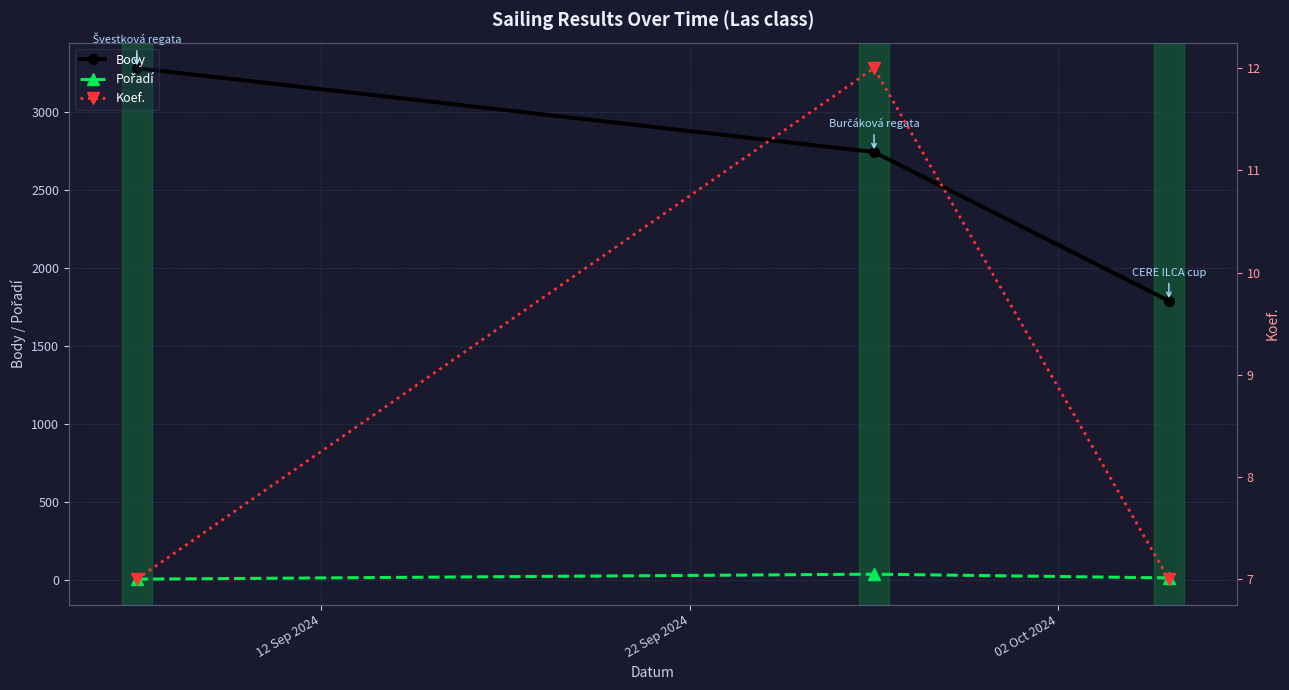

How many lines are shown in the chart?

3